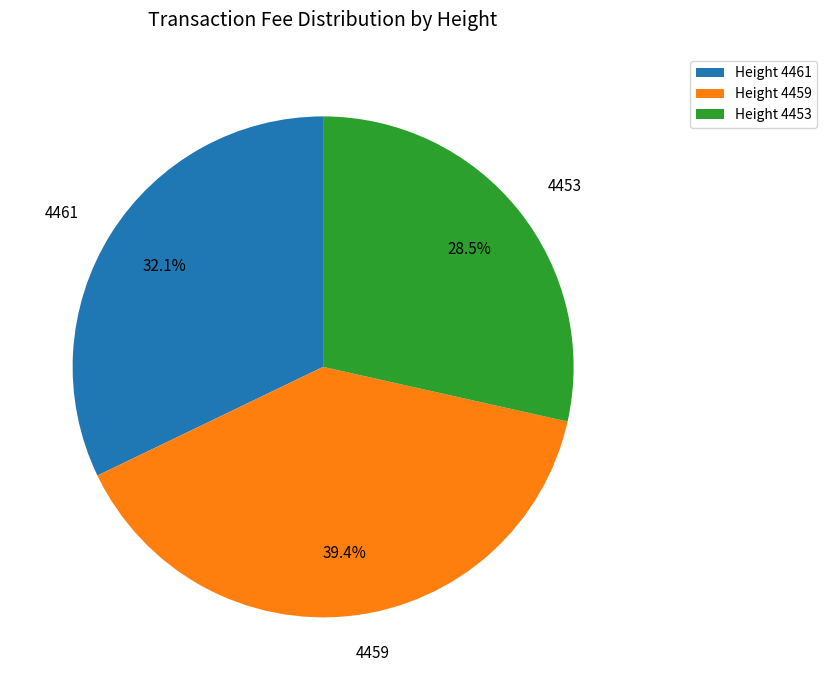

What is the ratio of the value at 4459 to the value at 4453?

1.4